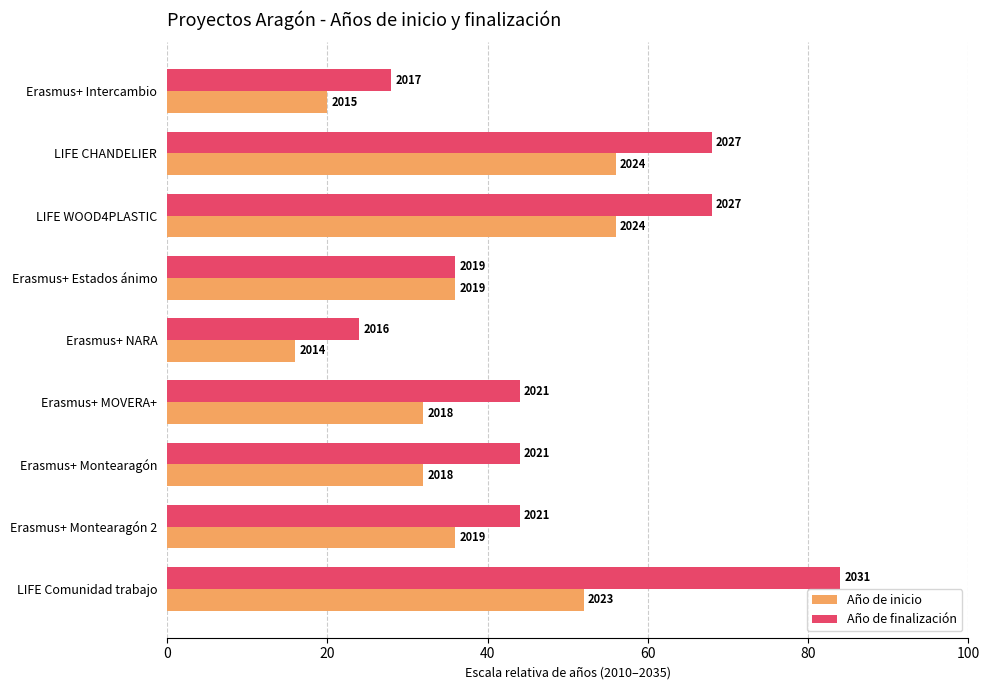

At which category is the sum across all series the highest?

LIFE Comunidad trabajo